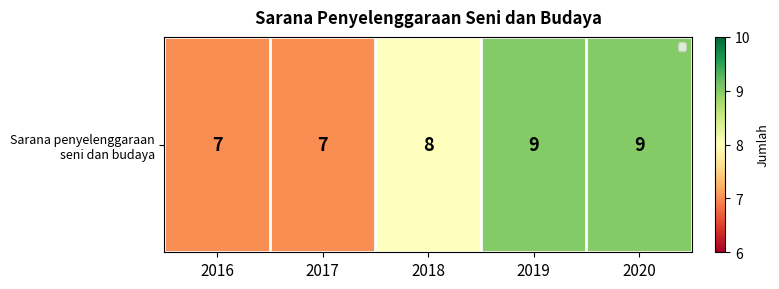

How many values are between 7 and 9?

5